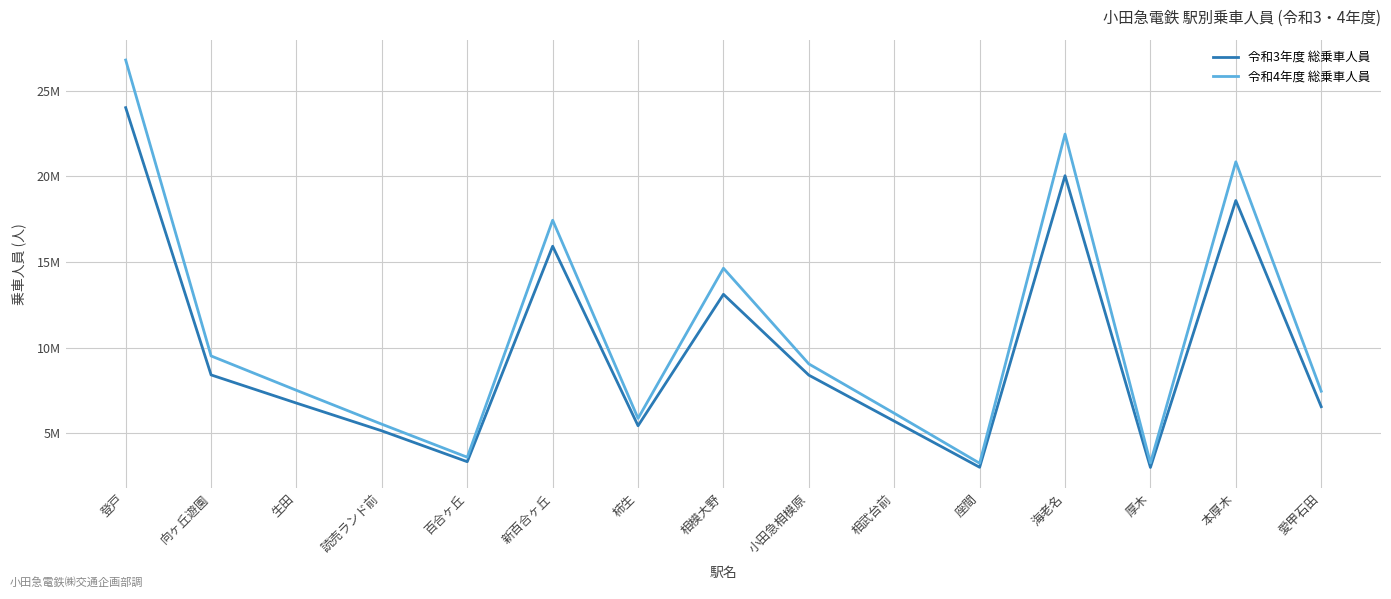

Does the chart display data point markers on the line(s)?

No